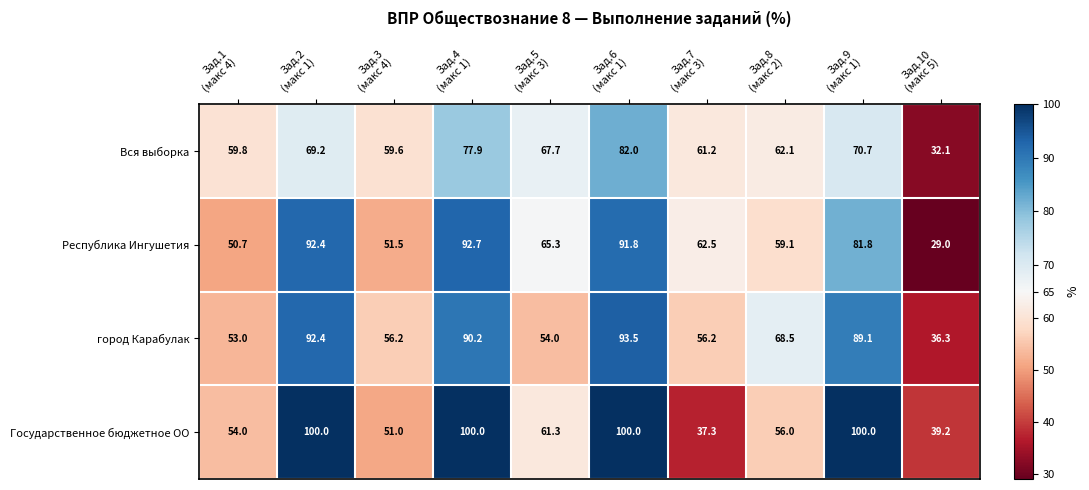

List the series in order of their peak value, highest first.

Государственное бюджетное ОО, город Карабулак, Республика Ингушетия, Вся выборка